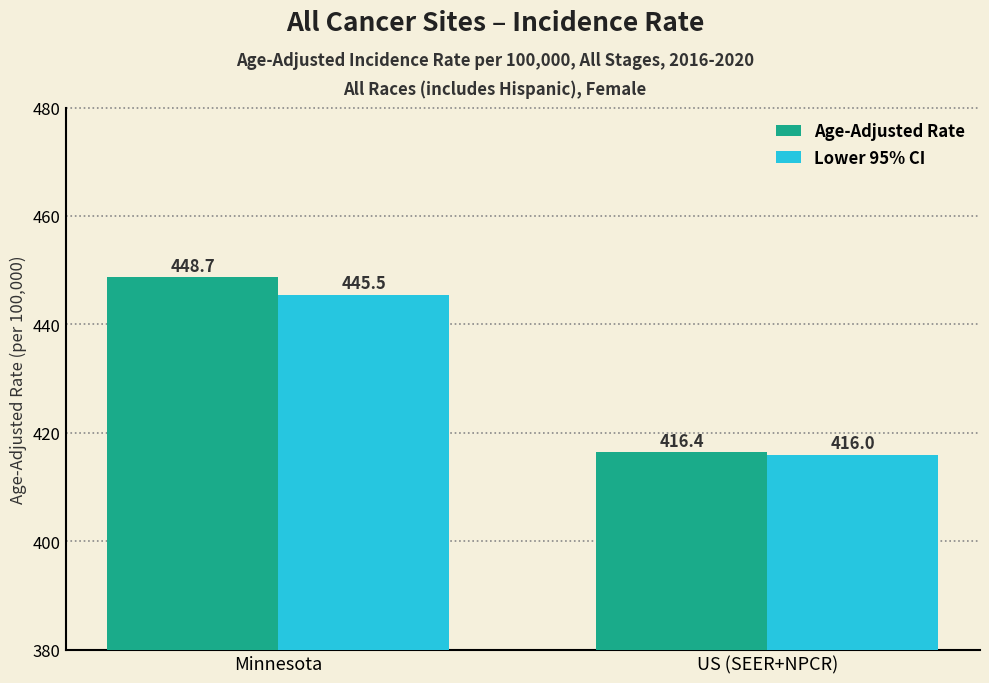

What position from the right is US (SEER+NPCR)?

1